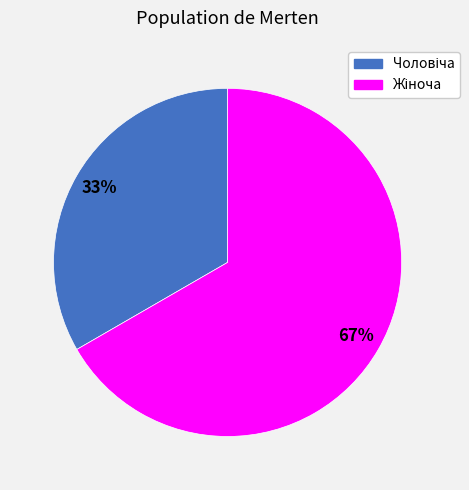

How many segments does this pie chart have?

2